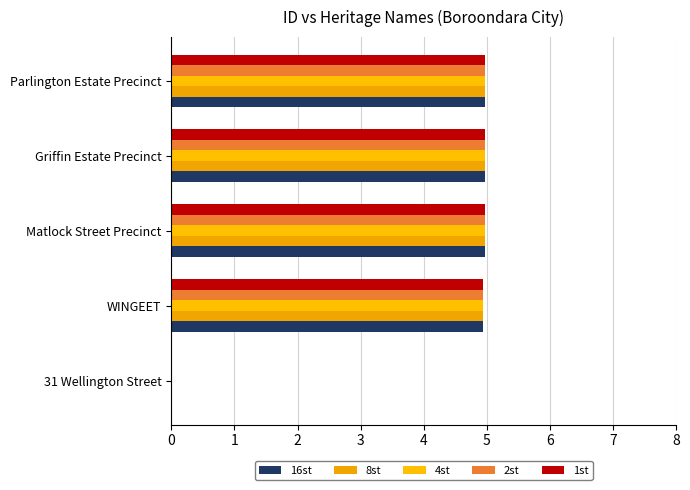

How many distinct data groups are displayed?

5